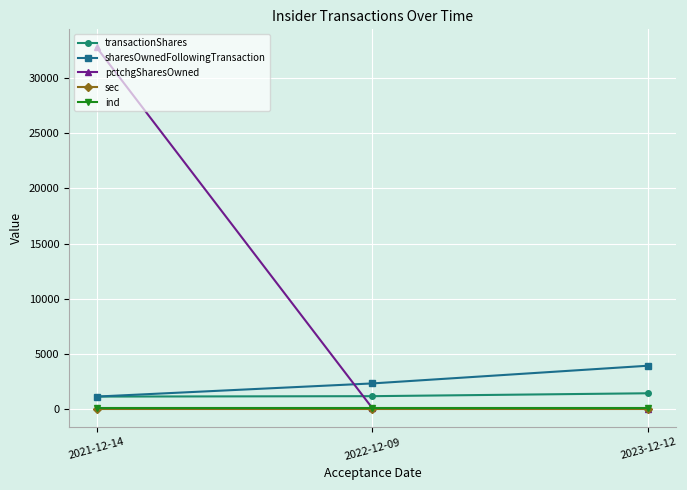

What is the average value of the pctchgSharesOwned series?

10976